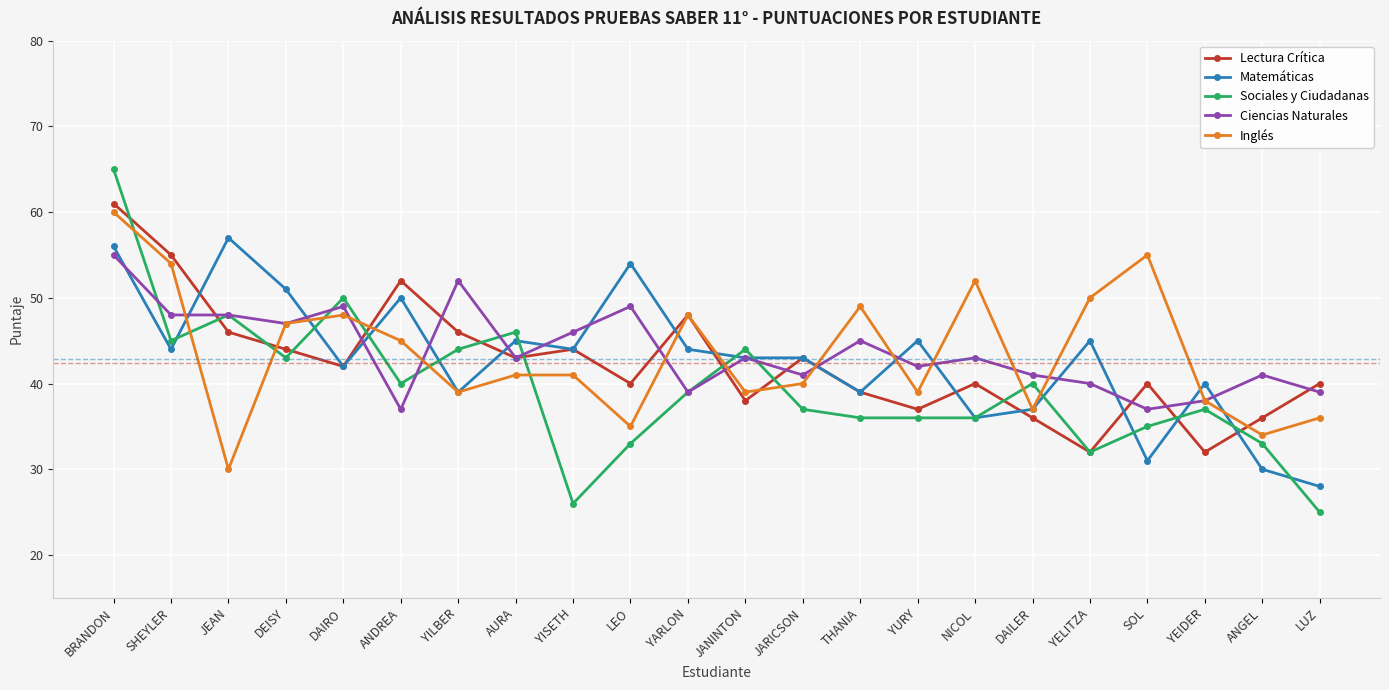

At which category is the sum across all series the highest?

BRANDON